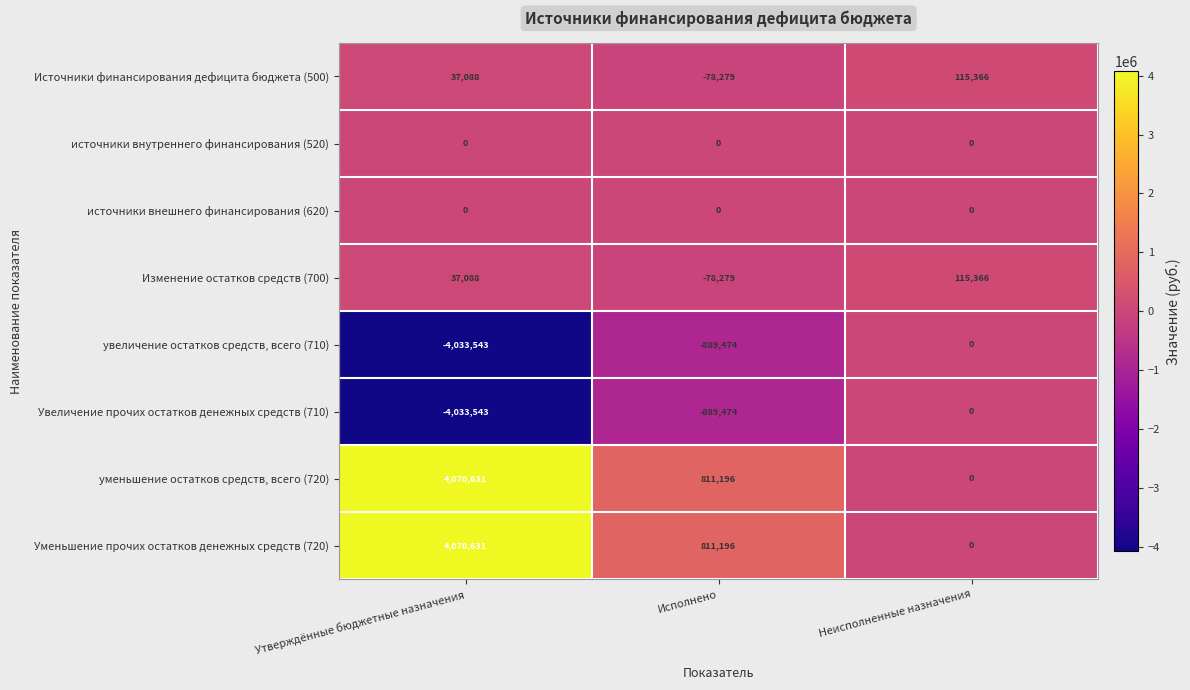

What is the average value of the уменьшение остатков средств, всего (720) series?

1627276